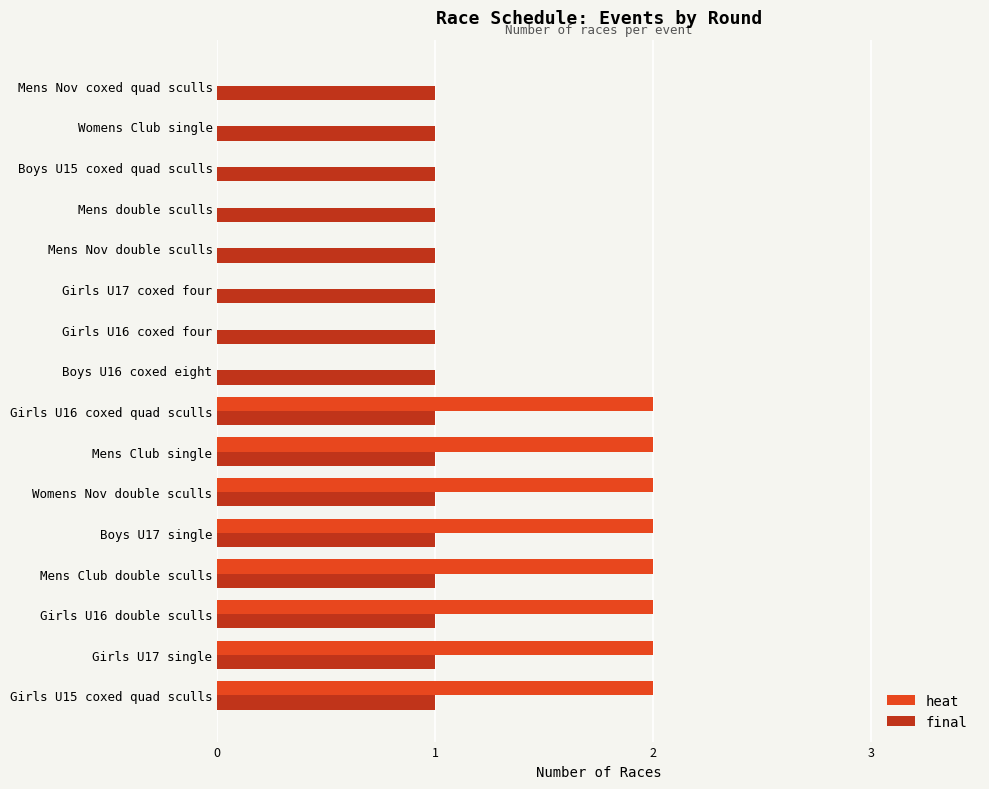

What is the sum of all heat values?

16